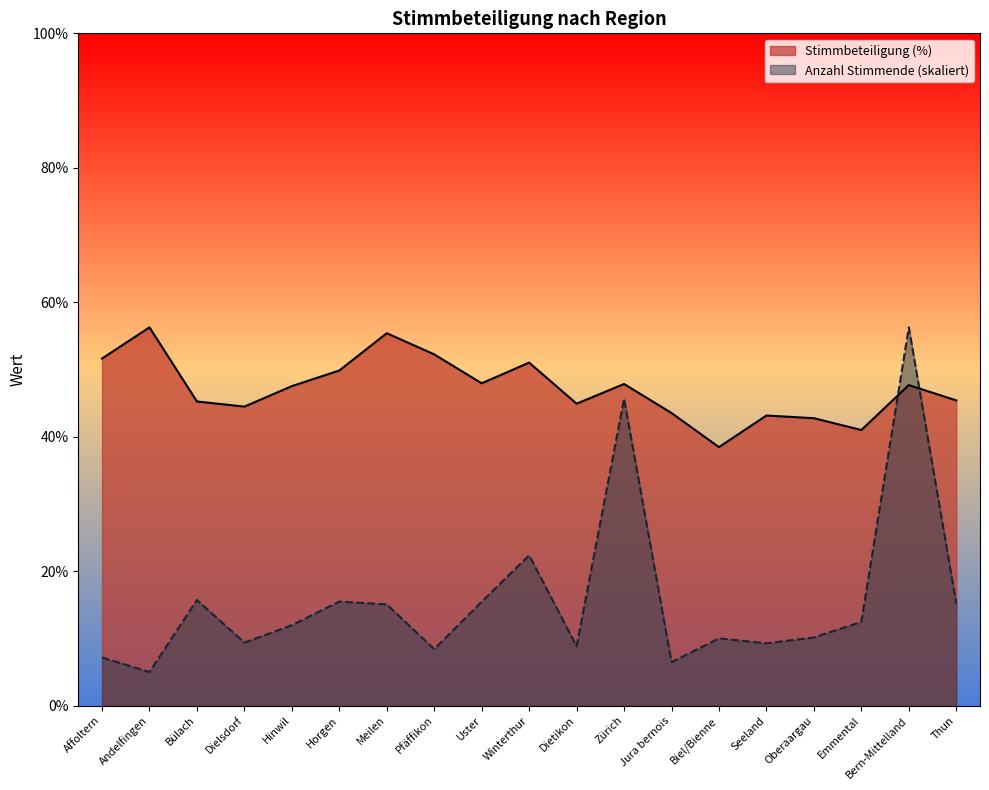

Which has a higher value, Jura bernois or Uster?

Uster